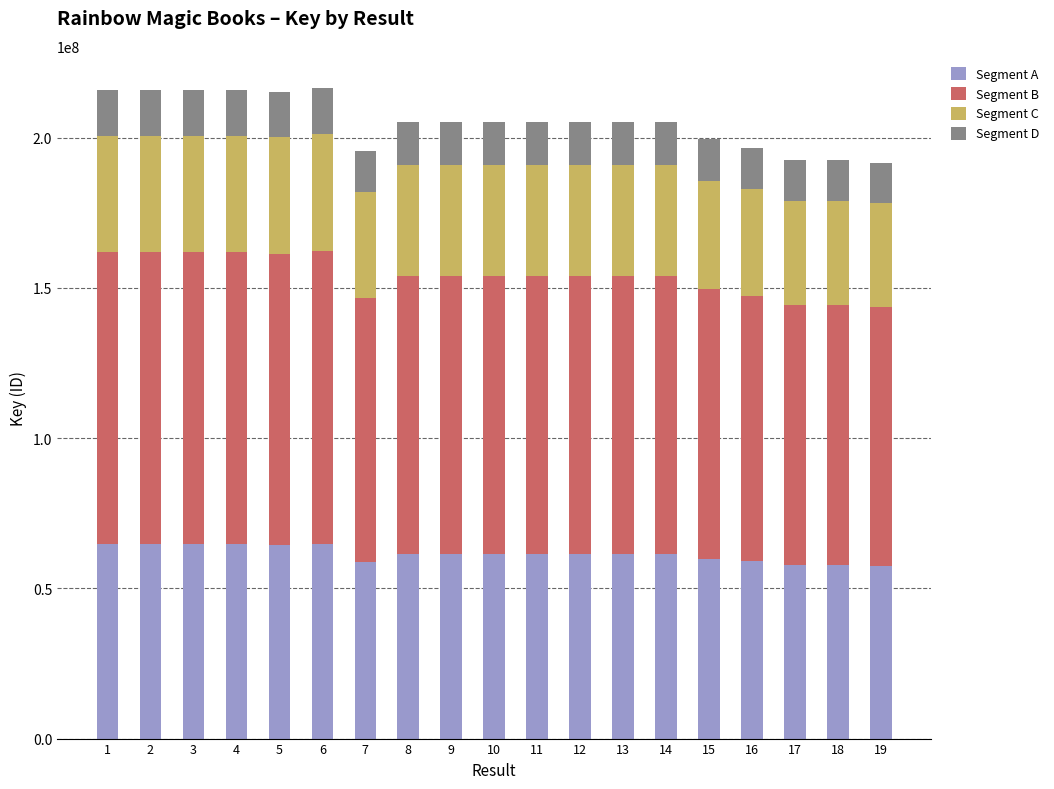

What is the difference between the Segment A values at 7 and 6?

6209042.4